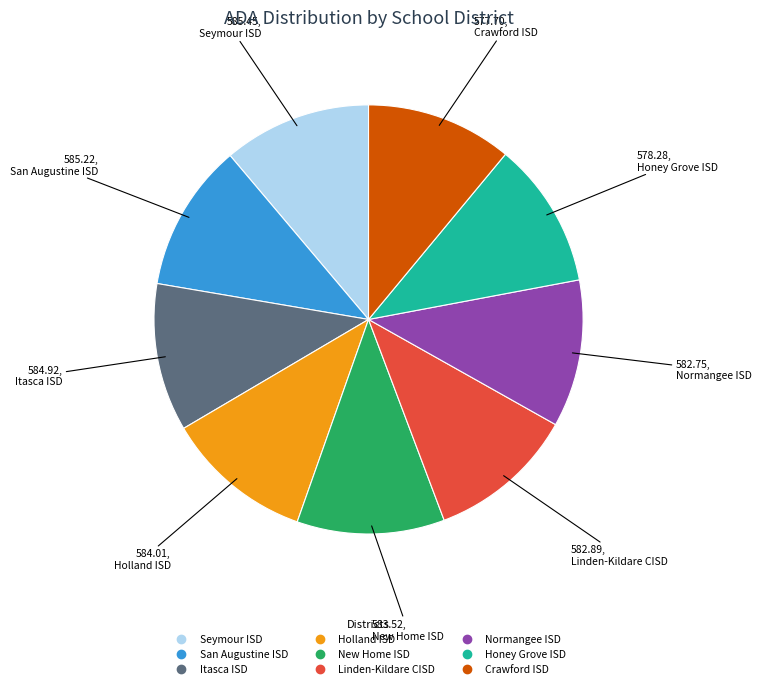

Is the sum of Honey Grove ISD and San Augustine ISD greater than half?

No